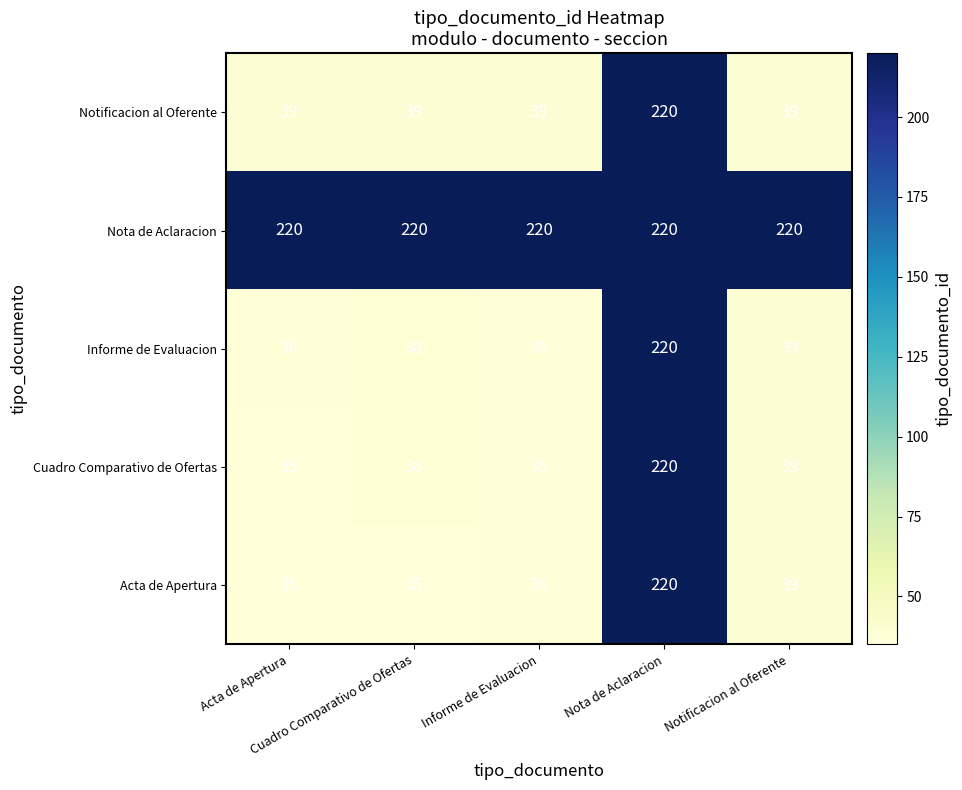

At which category is the sum across all series the highest?

Nota de Aclaracion